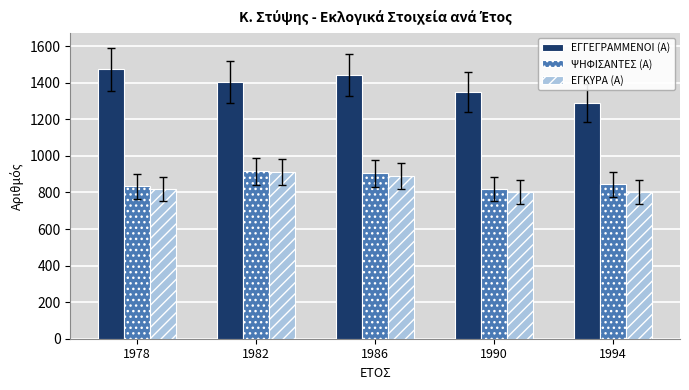

Count the number of data series in this chart.

3